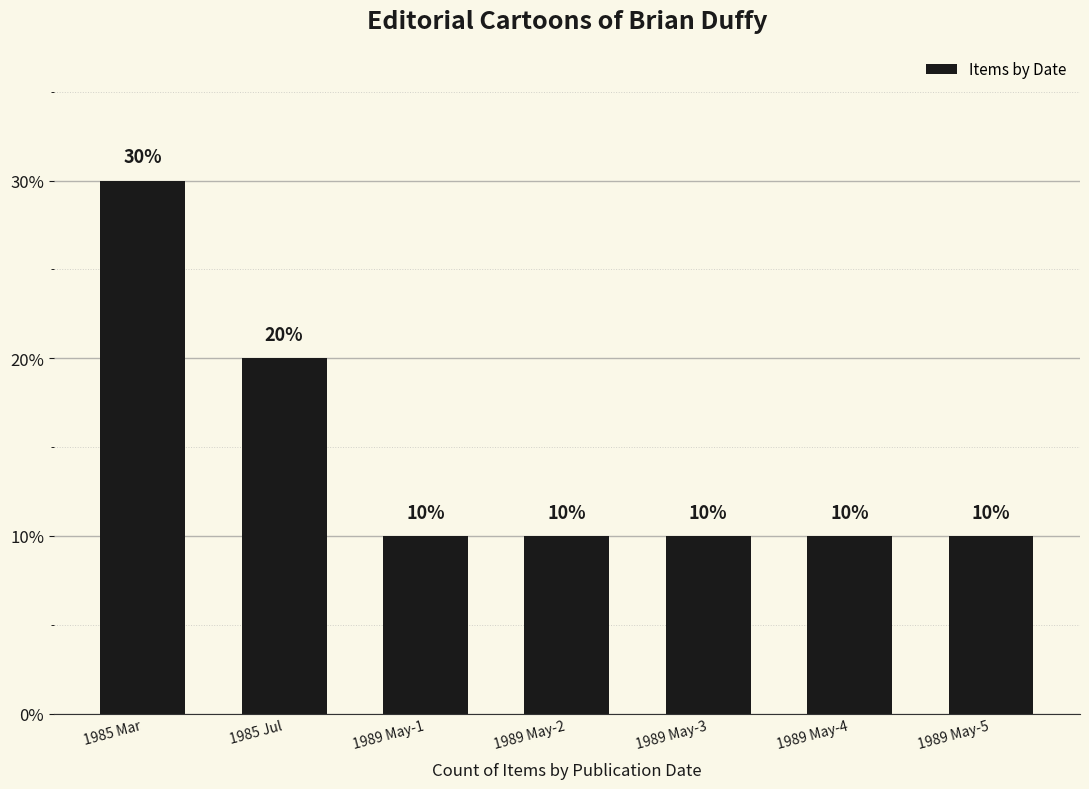

At which category does the chart reach its peak across all series?

1985 Mar